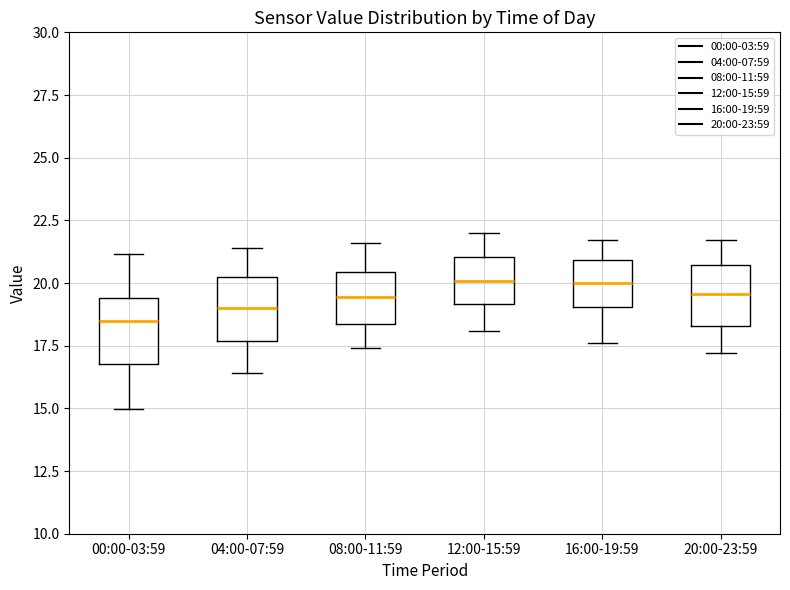

Reading left to right, read every box against the y-axis: the position of its median line, the range the box covers, and the ends of its whiskers. The values are not printed on the chart, so give them approximately, as read against the axis.

00:00-03:59: median 18.5, box 17.0 to 19.5, whiskers 15.0 to 21.0
04:00-07:59: median 19.0, box 17.5 to 20.0, whiskers 16.5 to 21.5
08:00-11:59: median 19.5, box 18.5 to 20.5, whiskers 17.5 to 21.5
12:00-15:59: median 20.0, box 19.0 to 21.0, whiskers 18.0 to 22.0
16:00-19:59: median 20.0, box 19.0 to 21.0, whiskers 17.5 to 21.5
20:00-23:59: median 19.5, box 18.5 to 20.5, whiskers 17.0 to 21.5